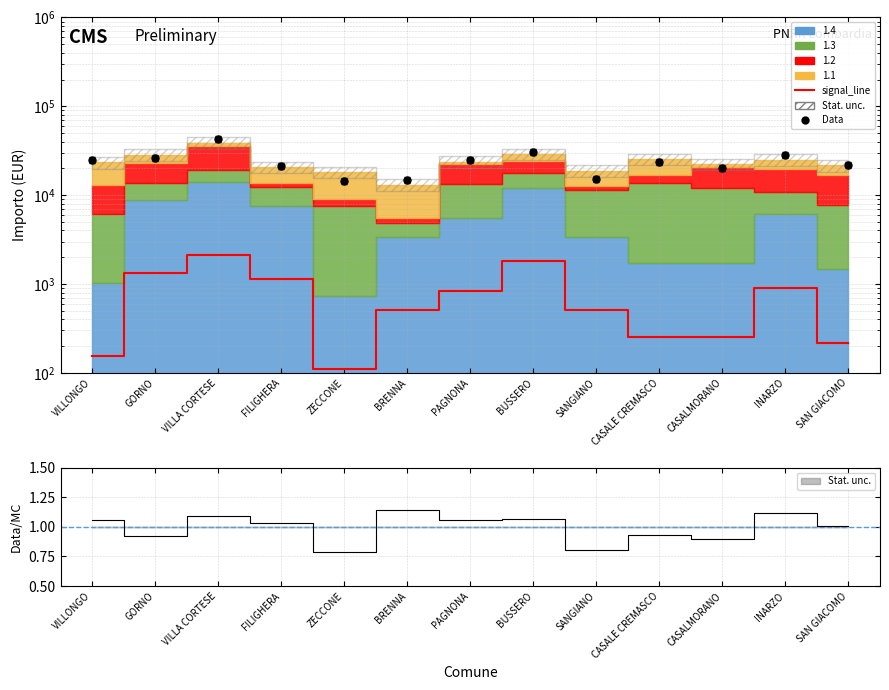

List the labels in order of value, smallest first.

ZECCONE, VILLONGO, SAN GIACOMO, CASALE CREMASCO, CASALMORANO, BRENNA, SANGIANO, PAGNONA, INARZO, FILIGHERA, GORNO, BUSSERO, VILLA CORTESE